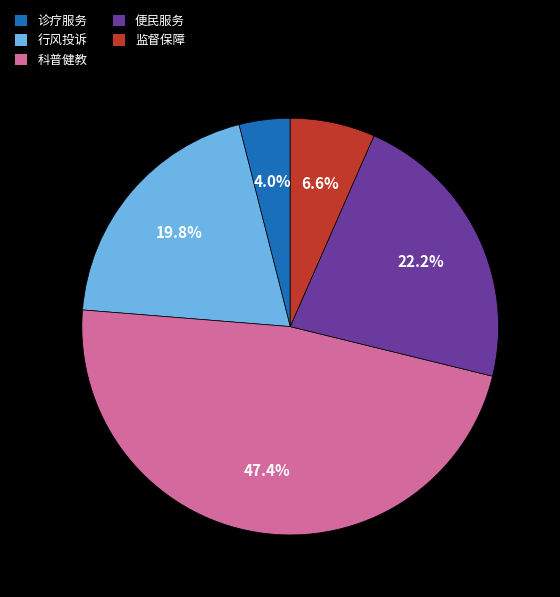

Which has a higher value, 诊疗服务 or 便民服务?

便民服务